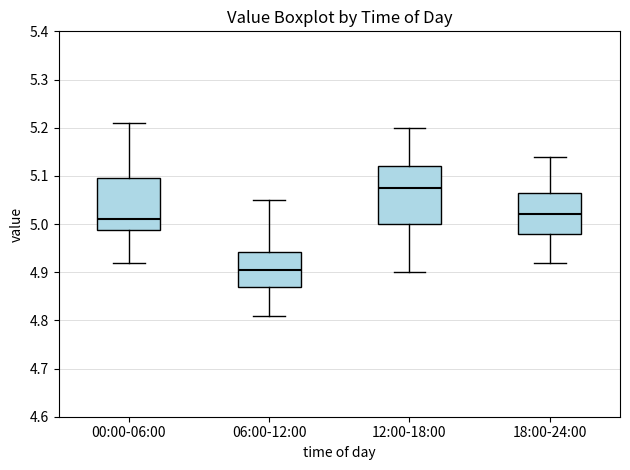

Reading left to right, read every box against the y-axis: the position of its median line, the range the box covers, and the ends of its whiskers. The values are not printed on the chart, so give them approximately, as read against the axis.

00:00-06:00: median 5.01, box 4.99 to 5.10, whiskers 4.92 to 5.21
06:00-12:00: median 4.91, box 4.87 to 4.94, whiskers 4.81 to 5.05
12:00-18:00: median 5.08, box 5.00 to 5.12, whiskers 4.90 to 5.20
18:00-24:00: median 5.02, box 4.98 to 5.07, whiskers 4.92 to 5.14